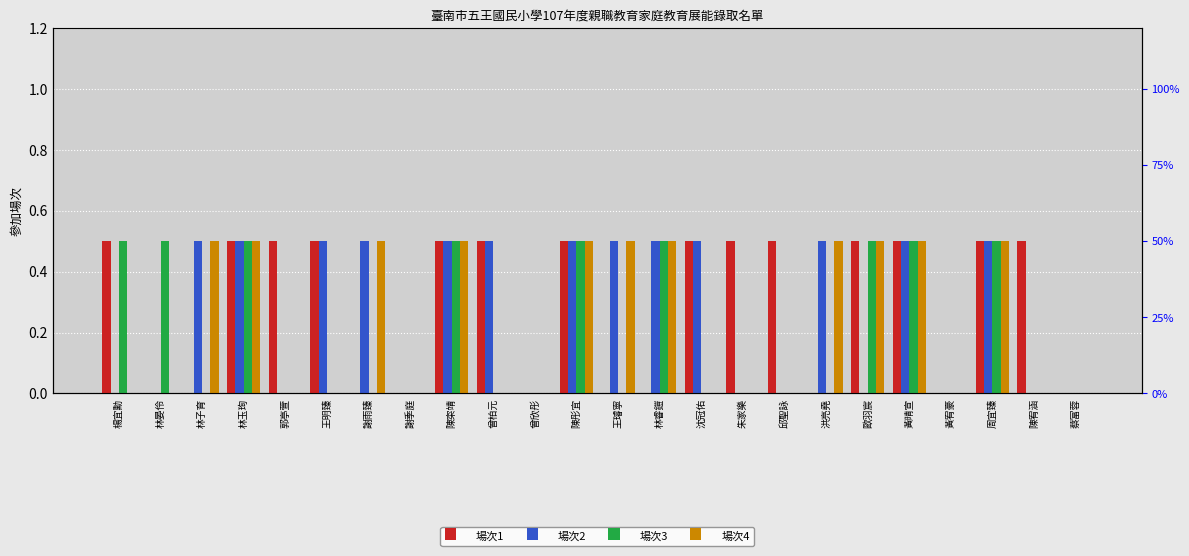

The 場次1 series shows 0.5 at 陳宥涵. True or false?

True